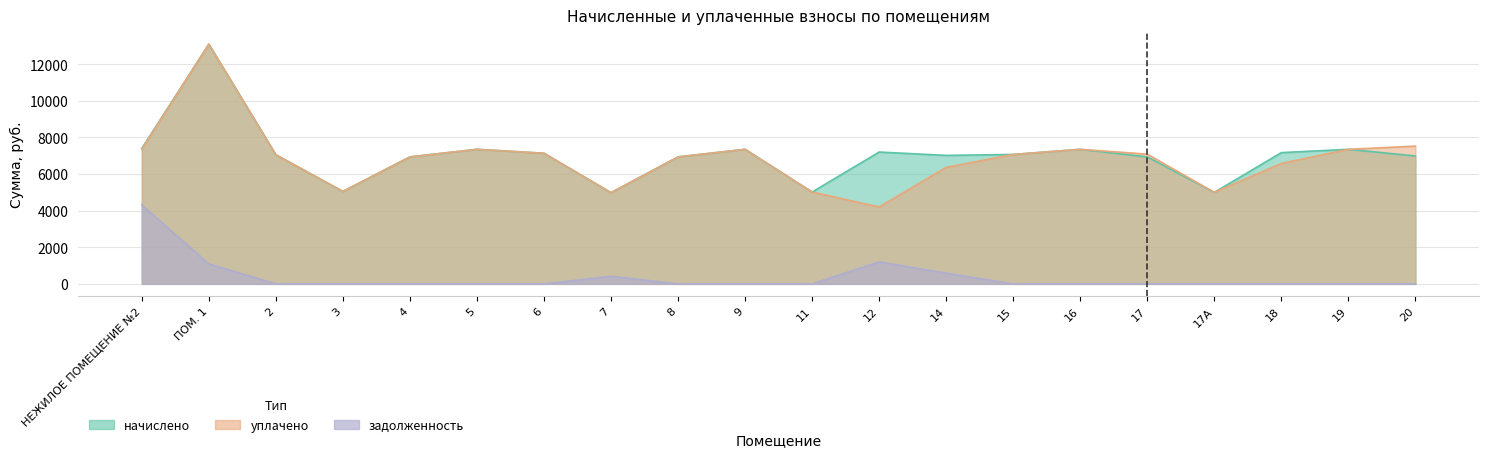

Which category has the highest value in the уплачено series?

ПОМ. 1